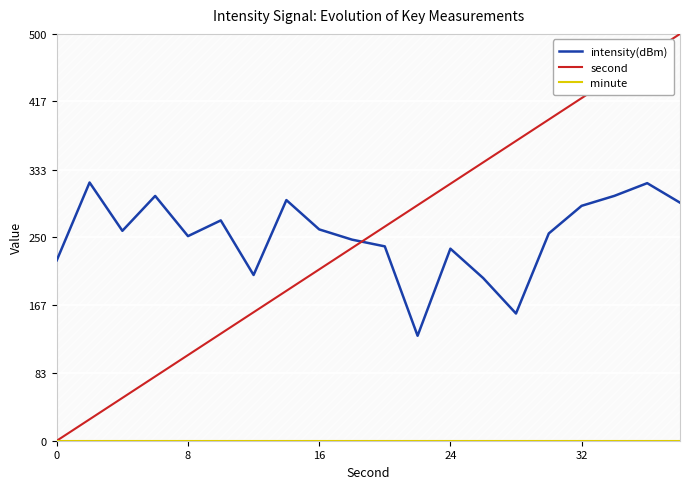

Which series ends up on top after the final intersection of intensity(dBm) and second?

second